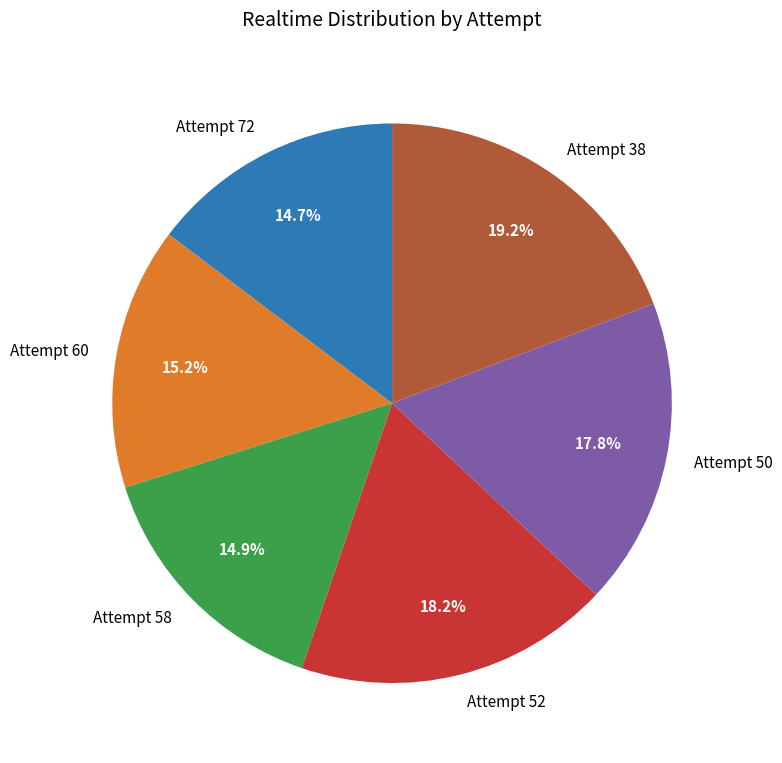

How many segments does this pie chart have?

6